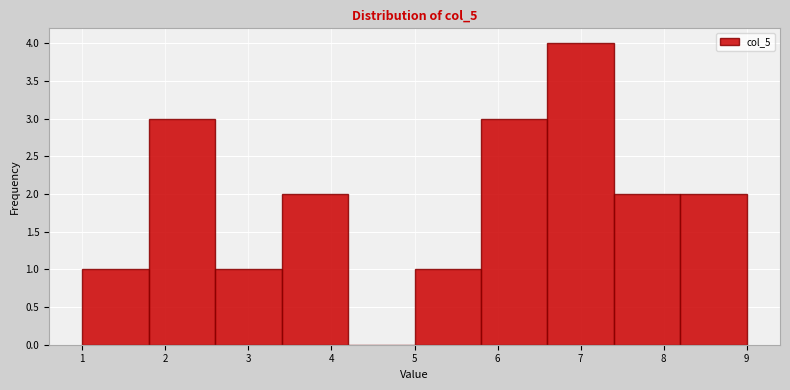

Over which range of the x-axis is the bar tallest?

6.6 to 7.4